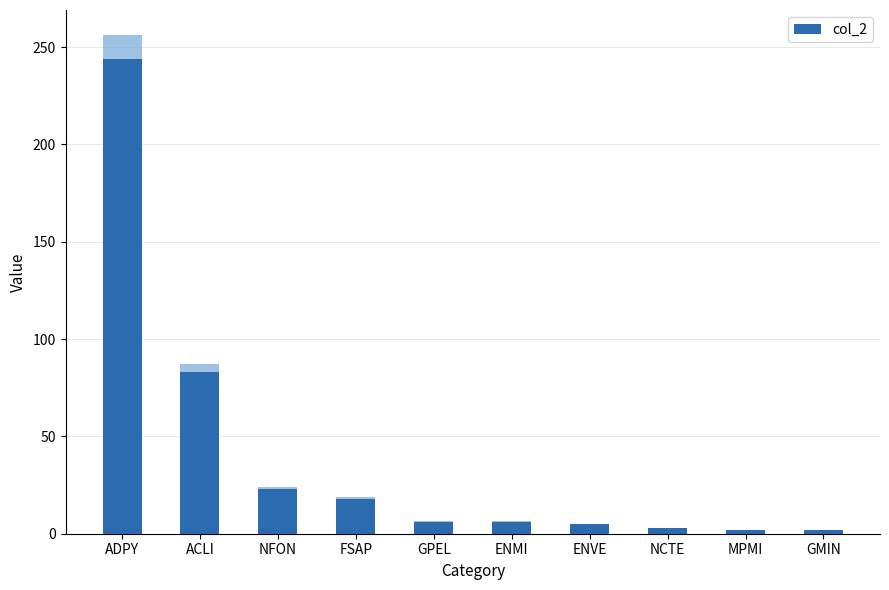

True or false: the data shows 0 at GMIN.

False